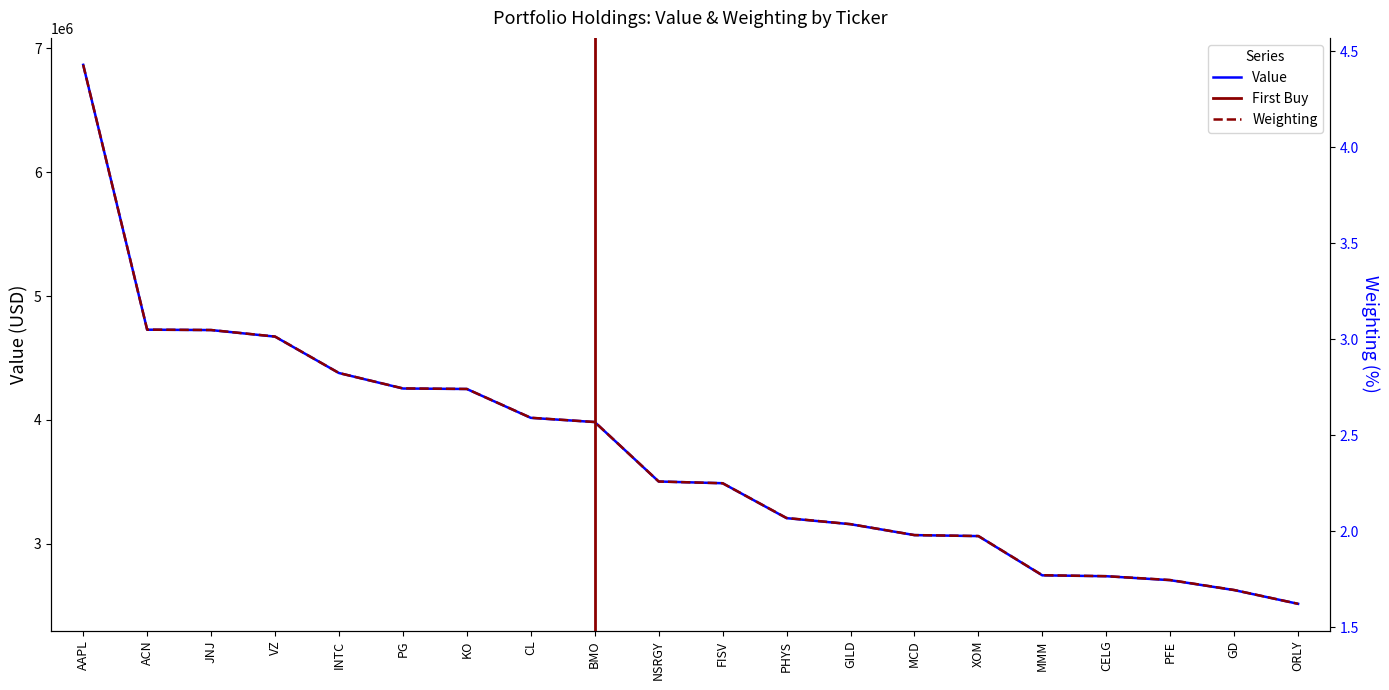

Which series has the largest total across all categories?

Value